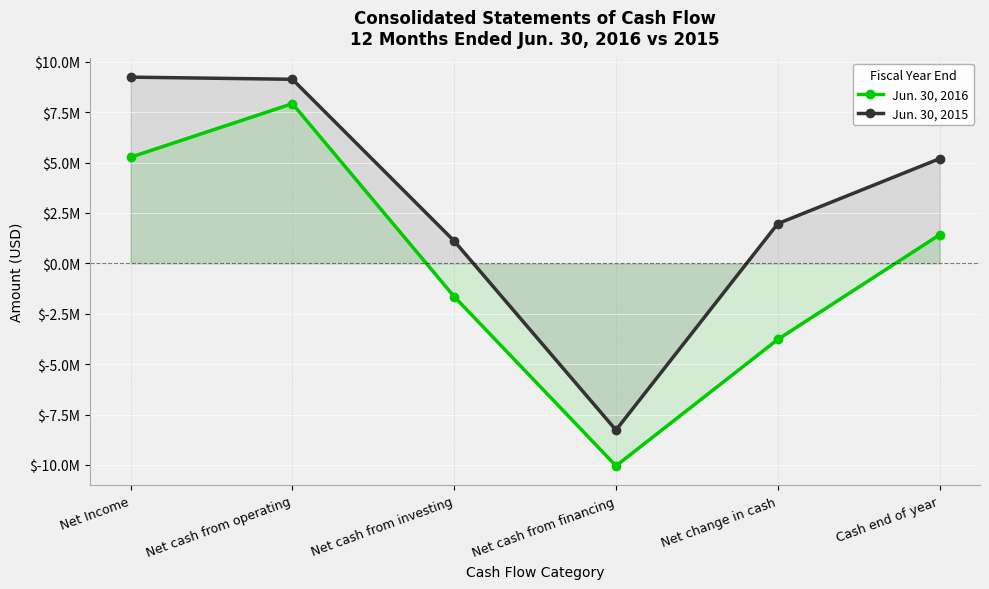

Reading left to right, what are all the values shown in this chart?

Jun. 30, 2016: Net Income=5265028	Net cash from operating=7921749	Net cash from investing=-1650560	Net cash from financing=-10047023	Net change in cash=-3775834	Cash end of year=1414706
Jun. 30, 2015: Net Income=9237112	Net cash from operating=9129946	Net cash from investing=1108676	Net cash from financing=-8271433	Net change in cash=1967189	Cash end of year=5190540